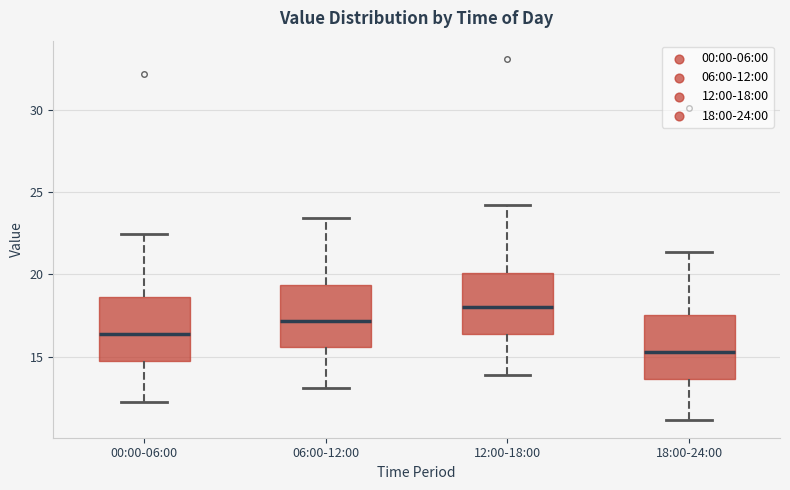

Reading left to right, transcribe this box plot: for each box, give where its median line is, the range the box spans, and where its two whiskers end, as read against the y-axis. The values are not printed on the chart, so give them approximately, as read against the axis.

00:00-06:00: median 16.5, box 15.0 to 18.5, whiskers 12.5 to 22.5
06:00-12:00: median 17.0, box 15.5 to 19.5, whiskers 13.0 to 23.5
12:00-18:00: median 18.0, box 16.5 to 20.0, whiskers 14.0 to 24.0
18:00-24:00: median 15.5, box 13.5 to 17.5, whiskers 11.0 to 21.5